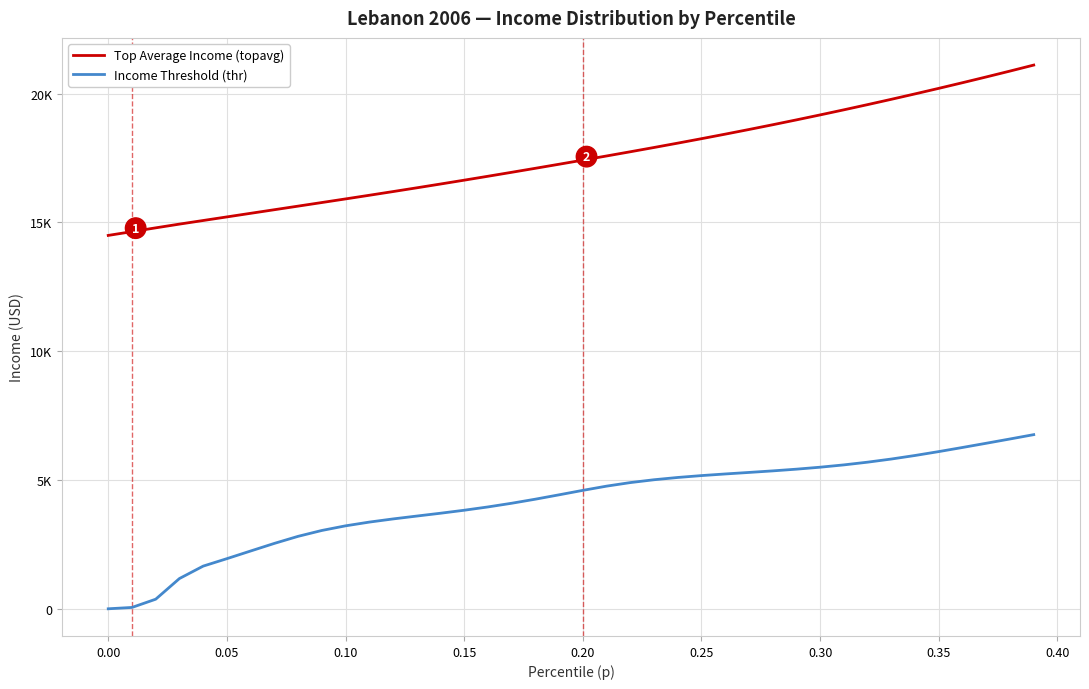

What is the difference between the maximum and second lowest values in the Income Threshold (thr) series?

6707.5